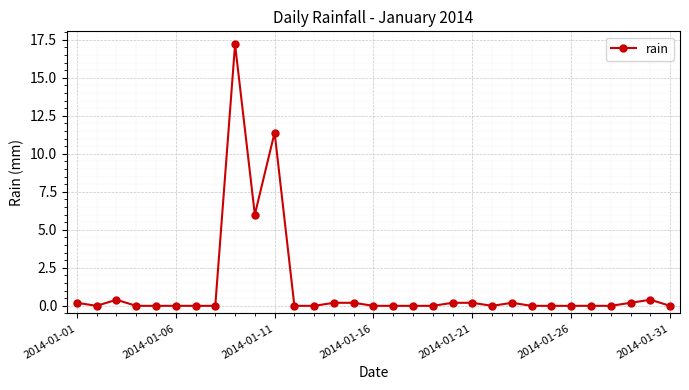

What is the maximum value shown in the chart?

17.2